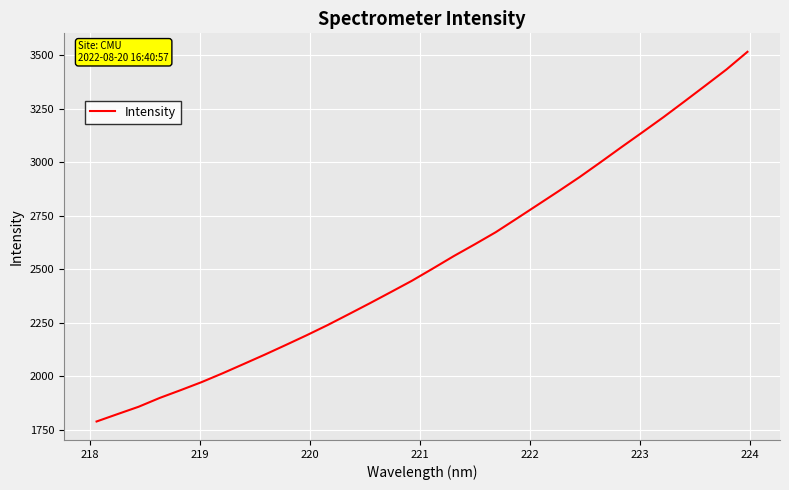

What is the difference between the maximum and minimum values?

1725.4